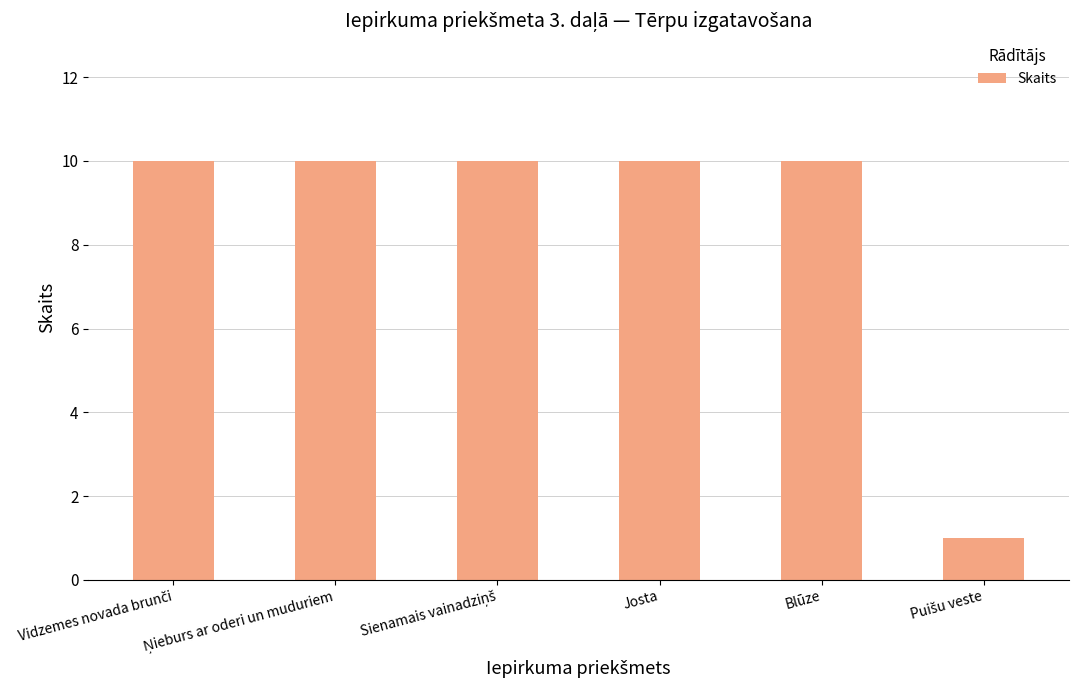

What is the sum of all values?

51